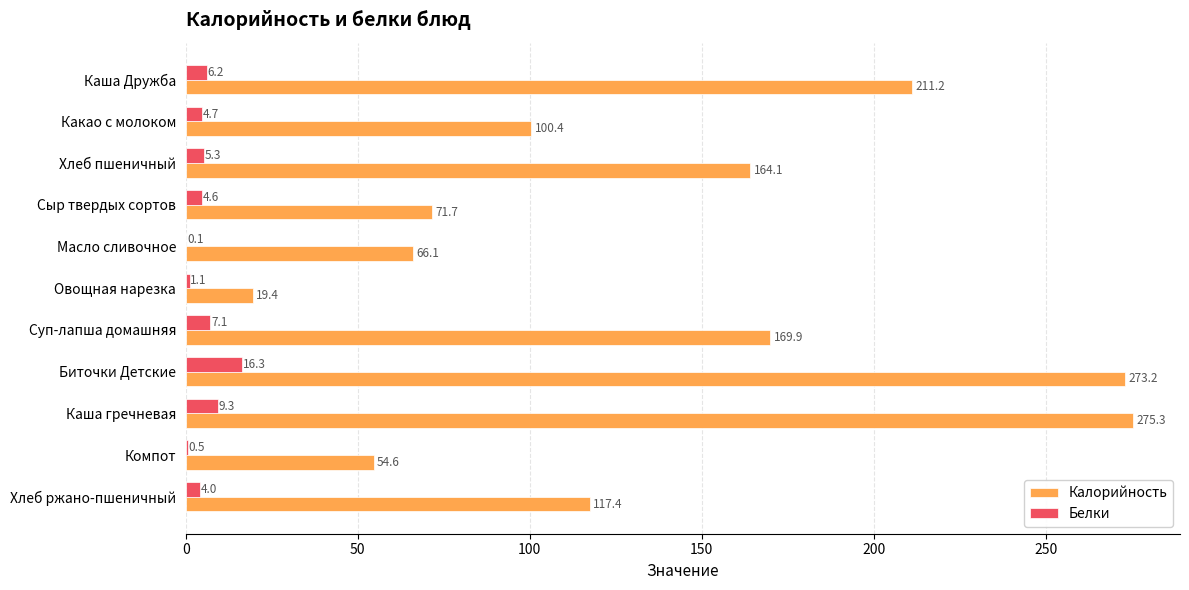

Where is Белки nearest to the value 8?

Суп-лапша домашняя